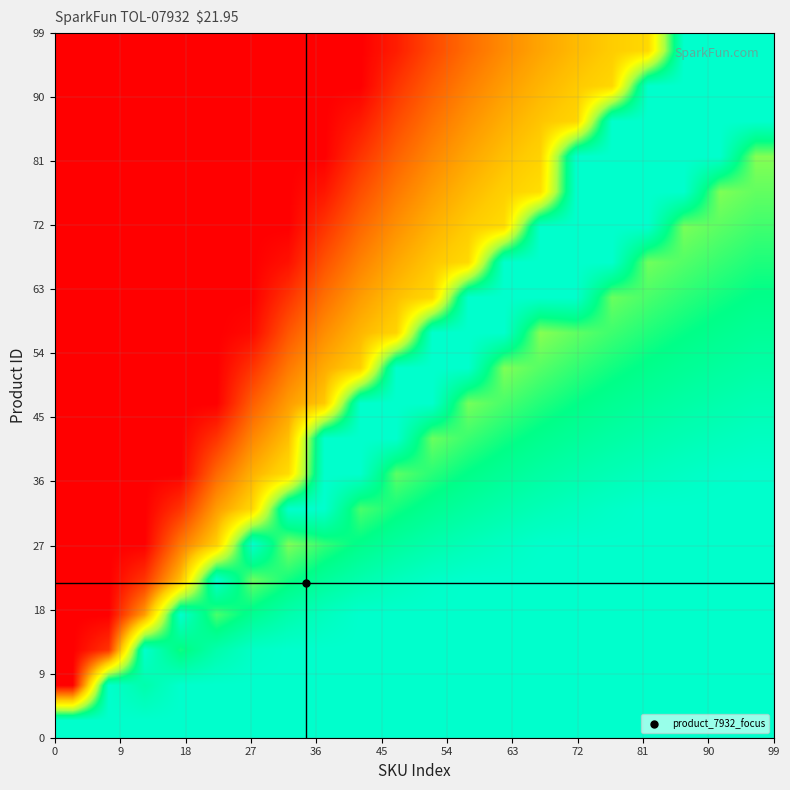

At how many categories does at least one series exceed 0?

20